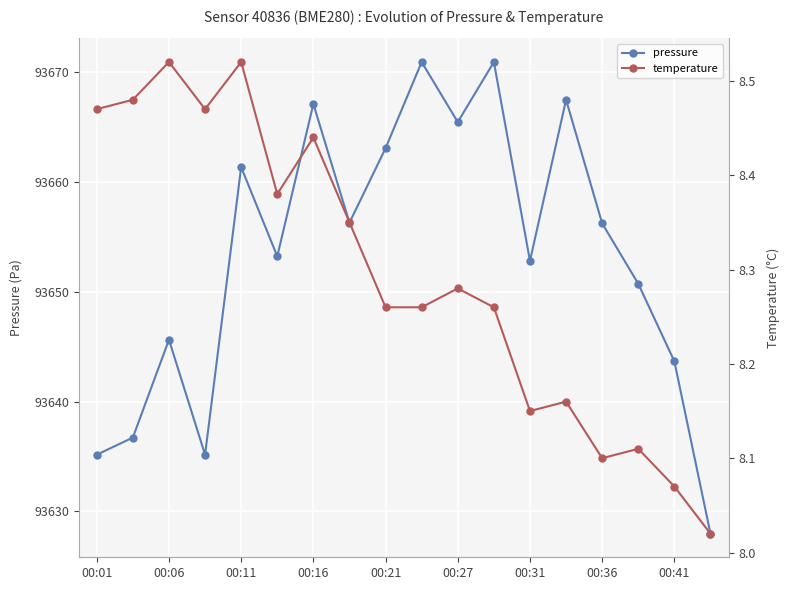

How many interior local valleys does the pressure series have?

5